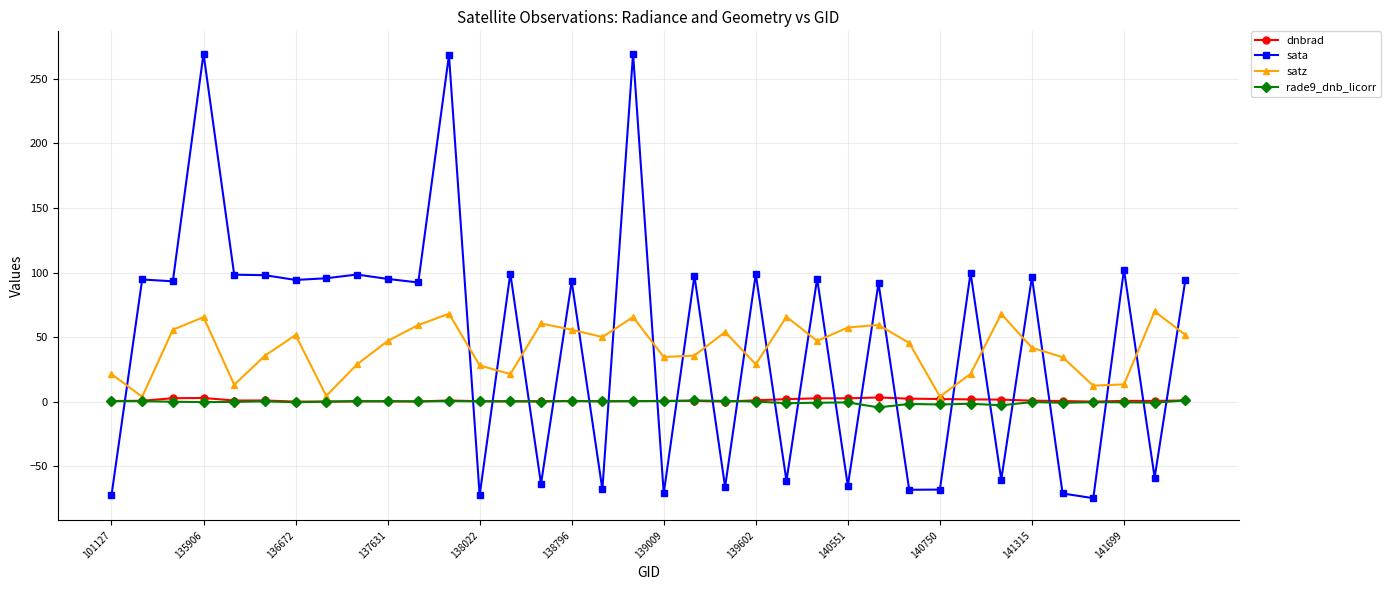

Which series has the widest spread of values?

sata